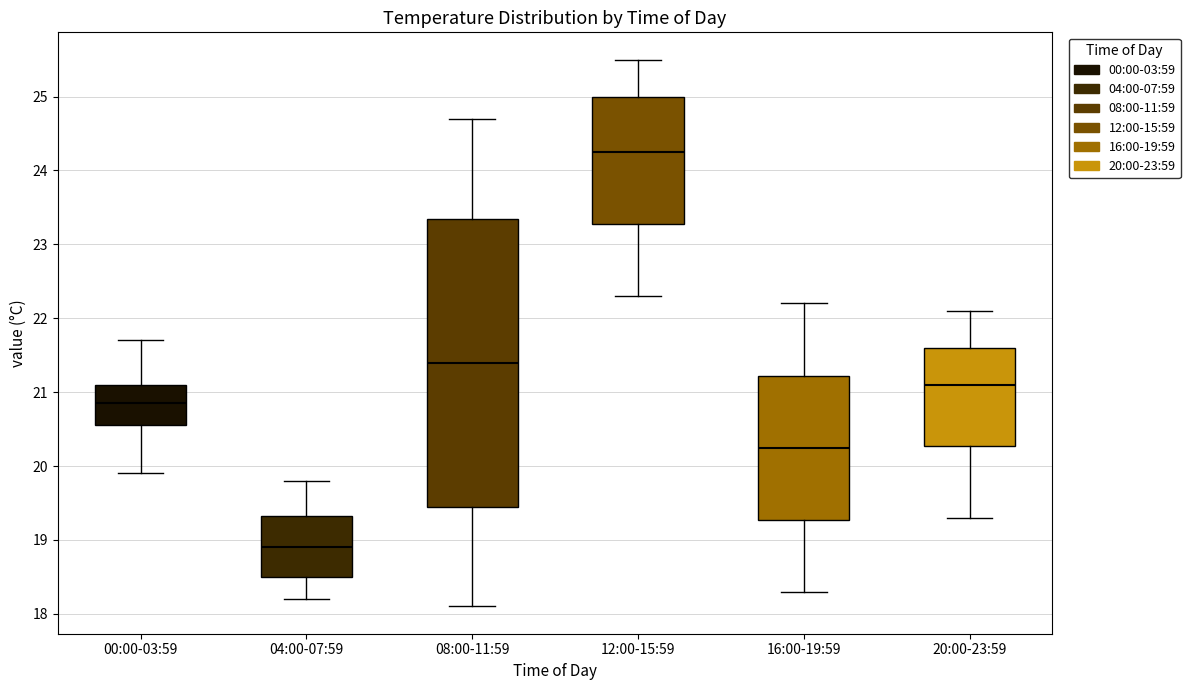

Which box has the lowest median line?

04:00-07:59